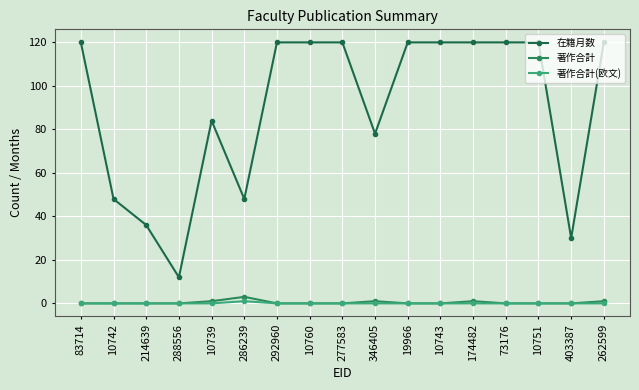

List the labels in order of 在籍月数 value, smallest first.

288556, 403387, 214639, 10742, 286239, 346405, 10739, 83714, 292960, 10760, 277583, 19966, 10743, 174482, 73176, 10751, 262599